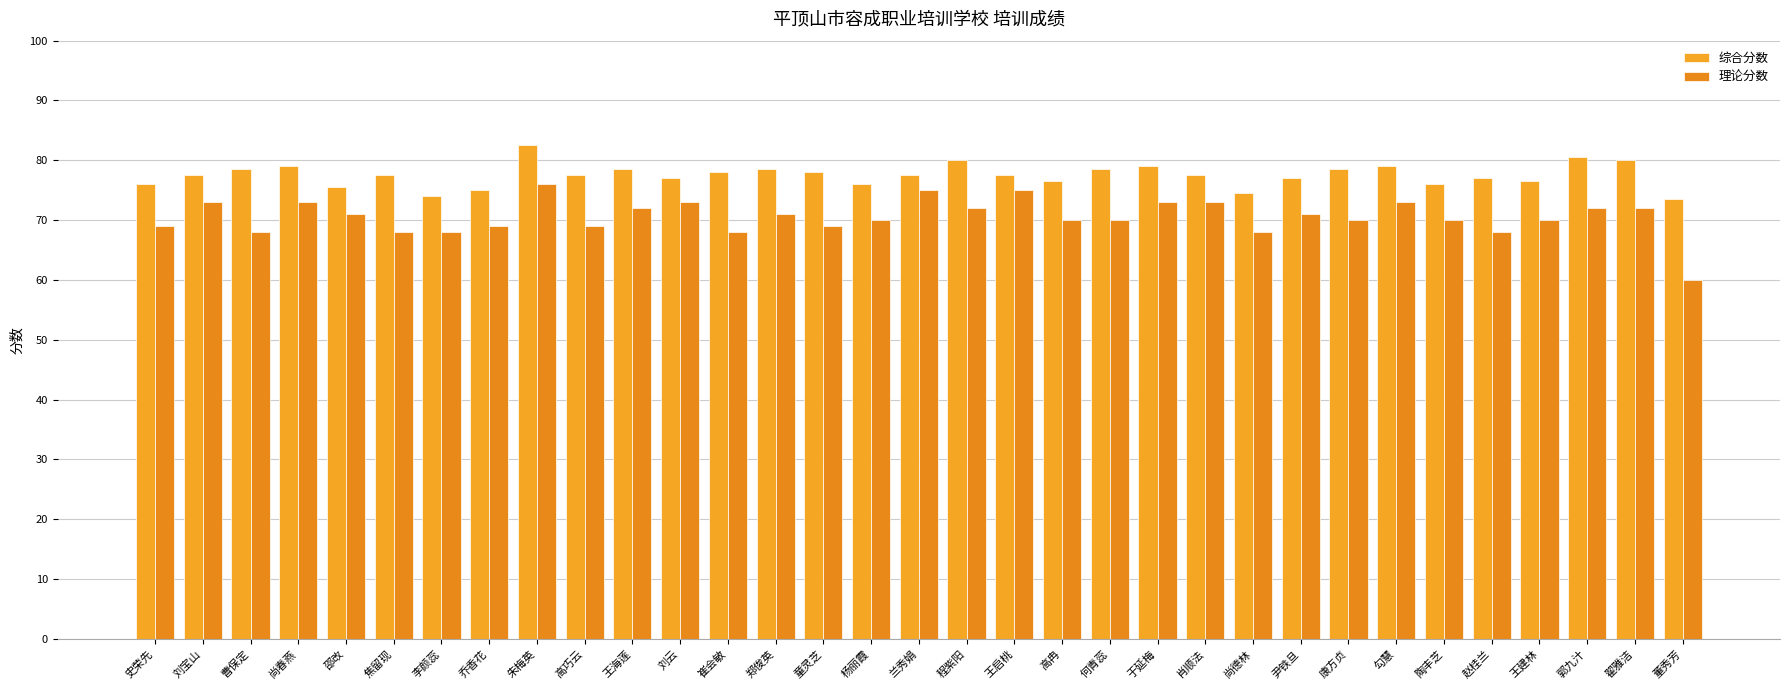

Count the number of data series in this chart.

2